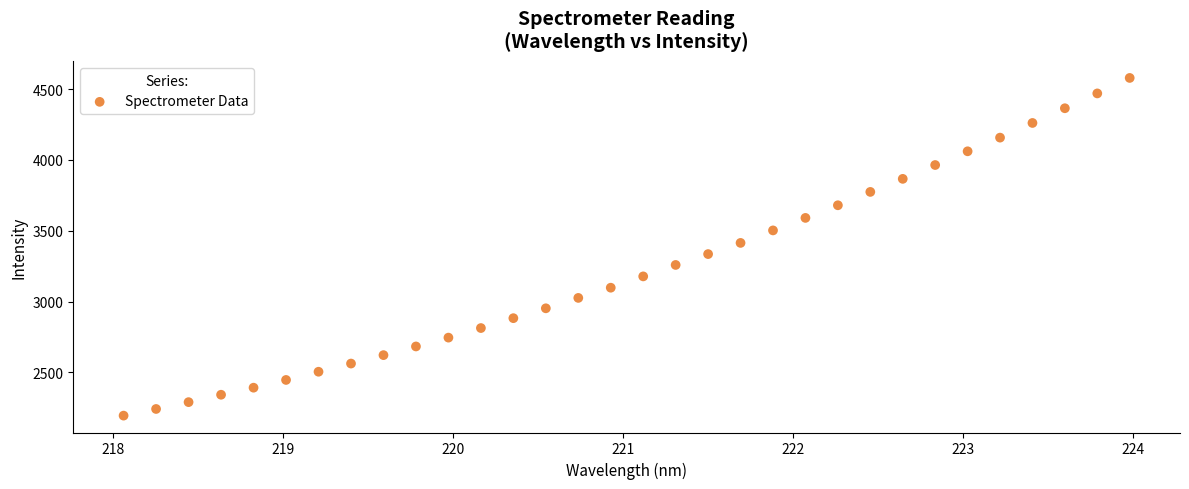

What is the range of X values (max minus min)?

5.9